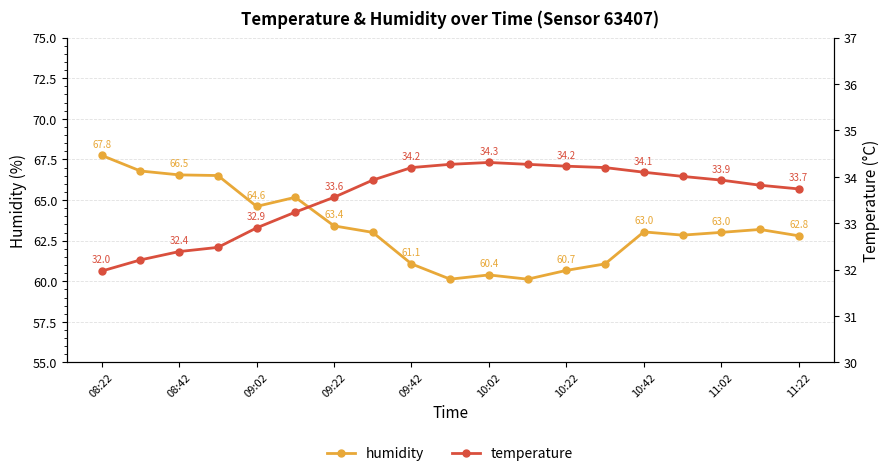

Is it true that humidity equals 43.3 at 08:22?

False